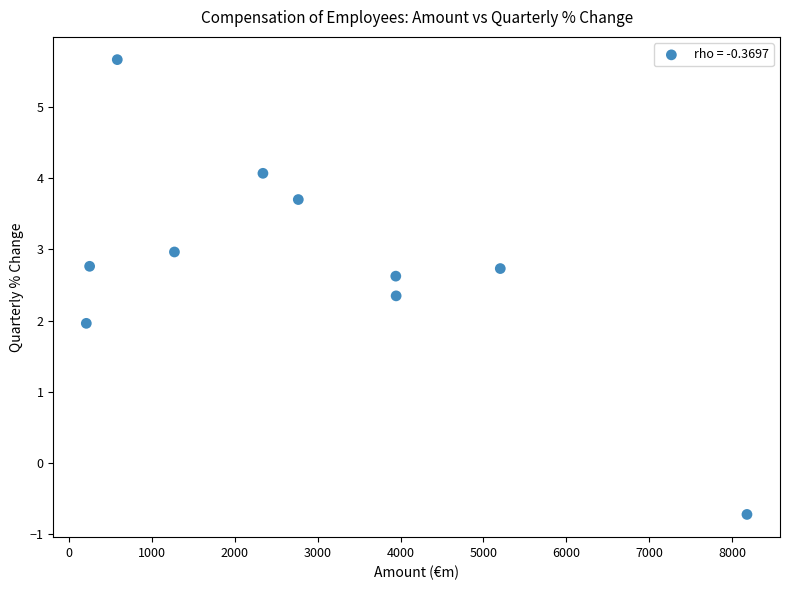

What is the average X value?

2869.7